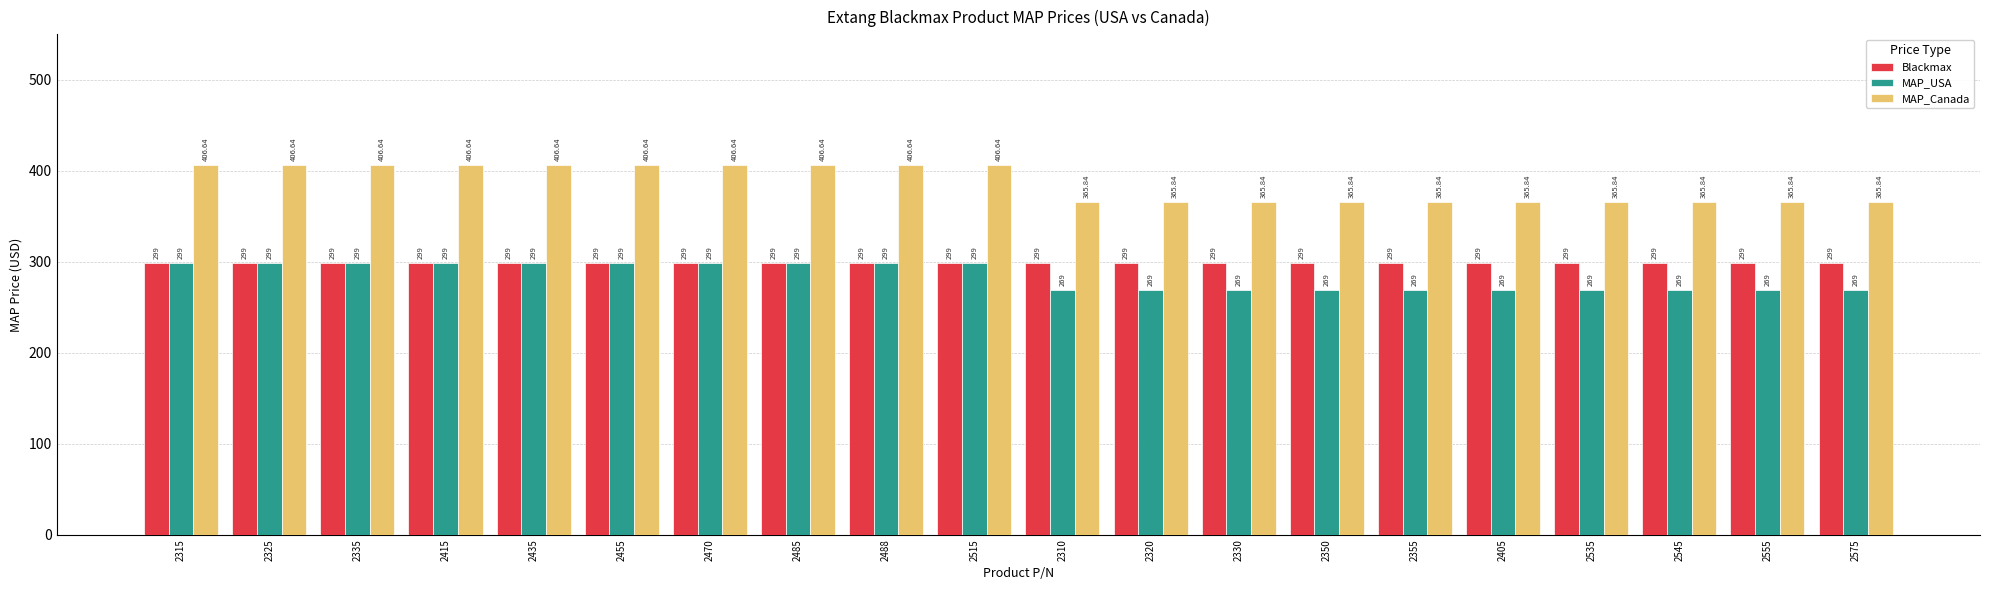

Between 2435 and 2555, which series saw the biggest shift?

MAP_Canada